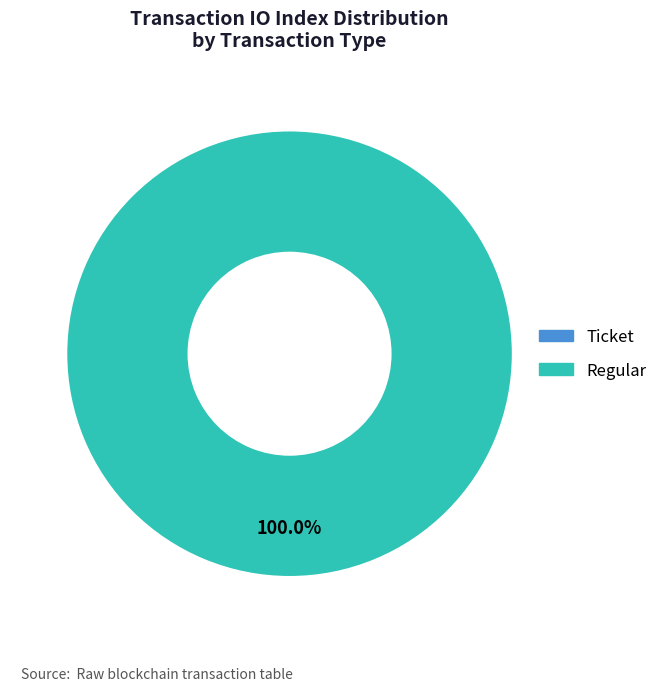

The Regular (io_index=8) slice represents 100% of the pie. True or false?

True